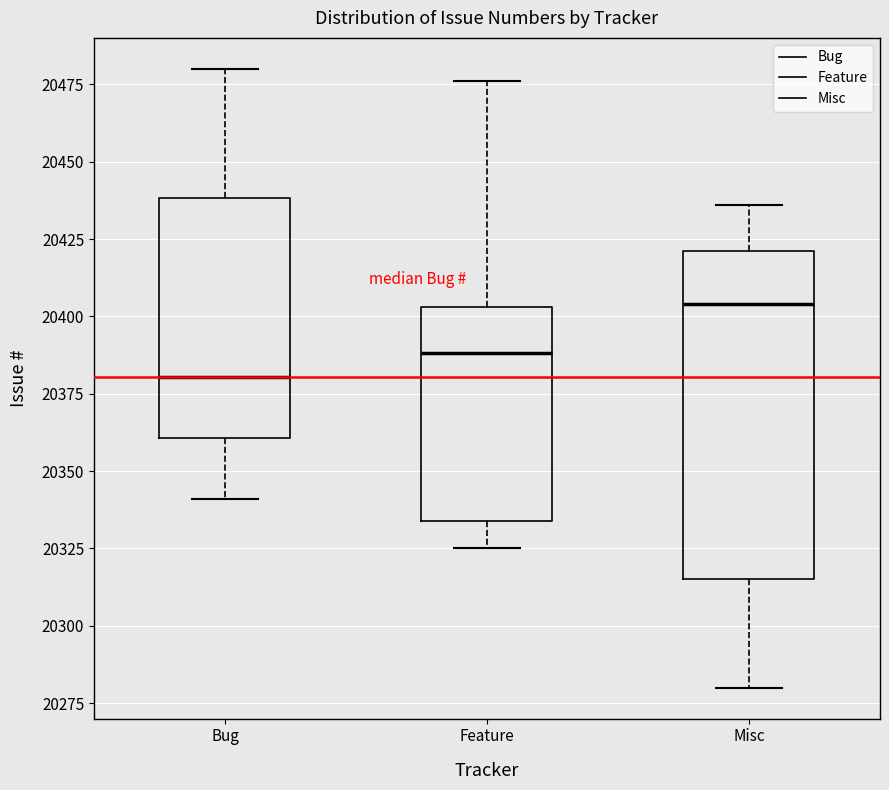

Comparing the boxes themselves (not the whiskers), which one is the tallest?

Misc